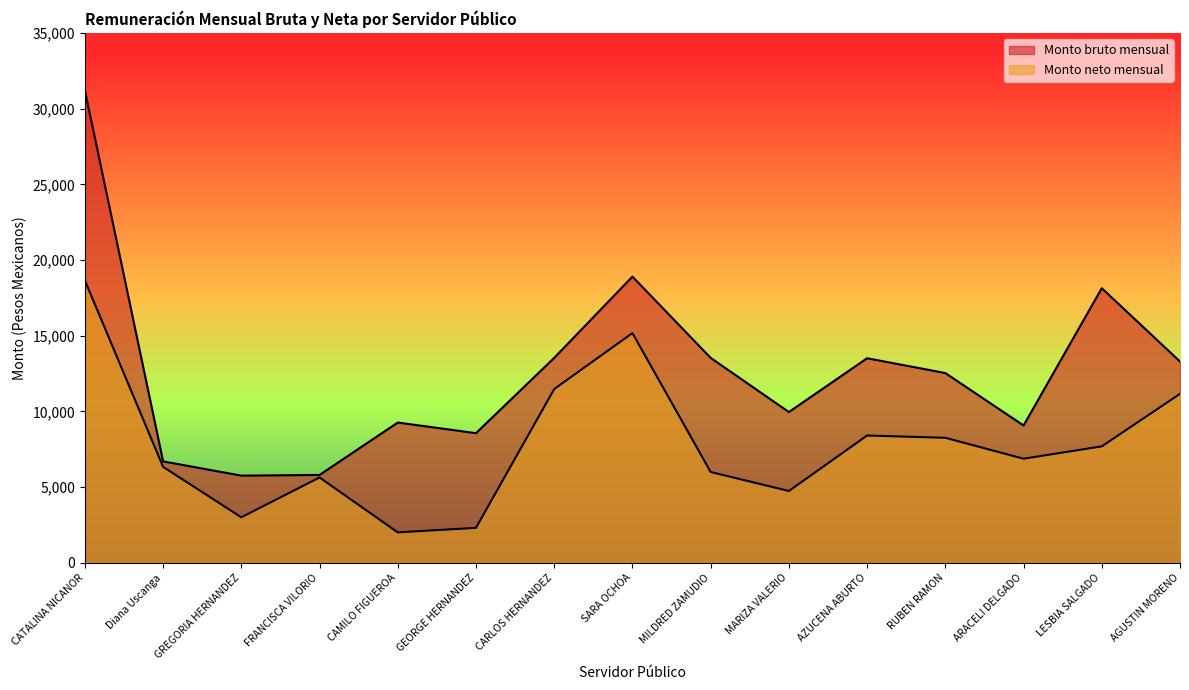

What is the difference between the second highest and second lowest values in the Monto bruto mensual series?

13102.6